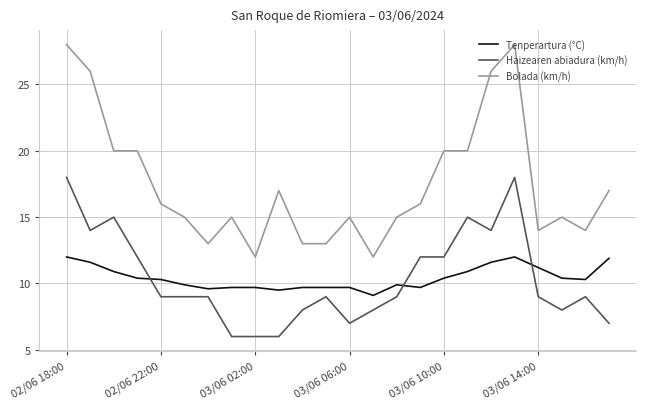

Which series has the largest range (max minus min)?

Bolada (km/h)